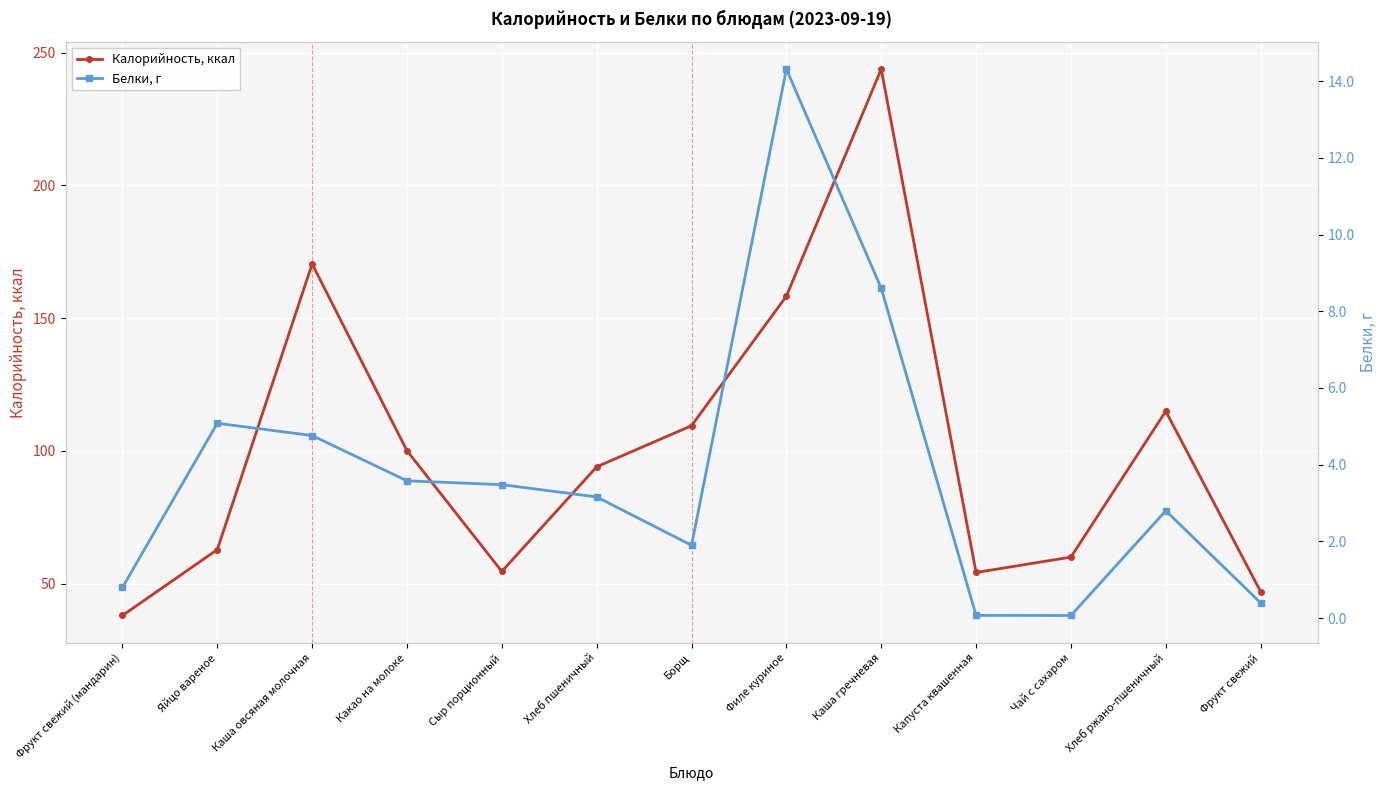

Between Фрукт свежий and Борщ, which is larger?

Борщ